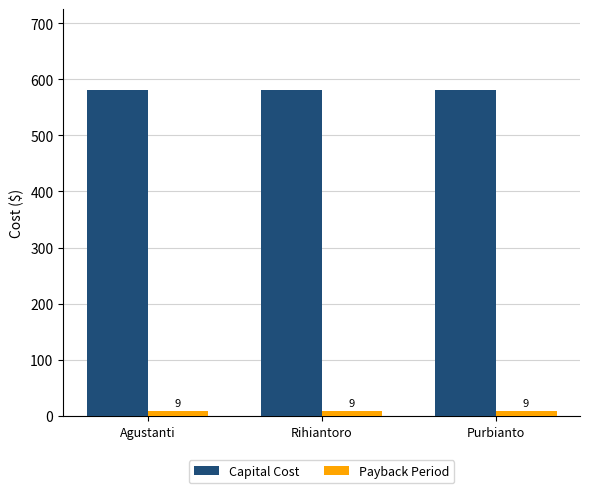

What is the difference between the highest and lowest values at Agustanti?

571